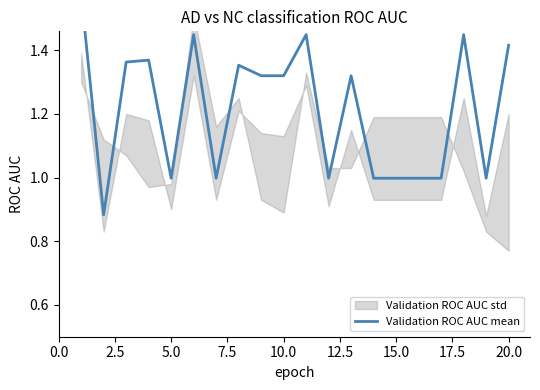

How many data points are less than 1?

9